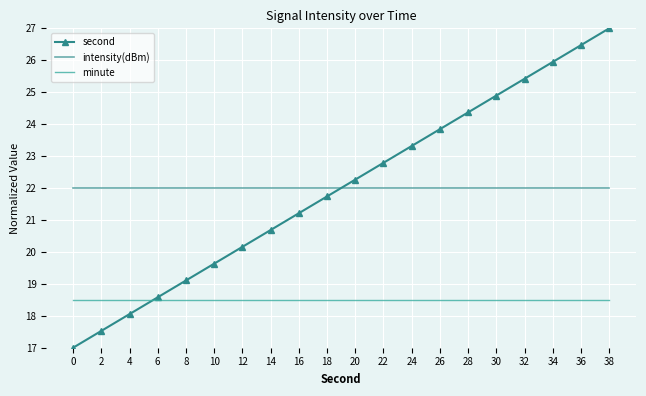

Rank the series at 0 from lowest to highest value.

second, minute, intensity(dBm)